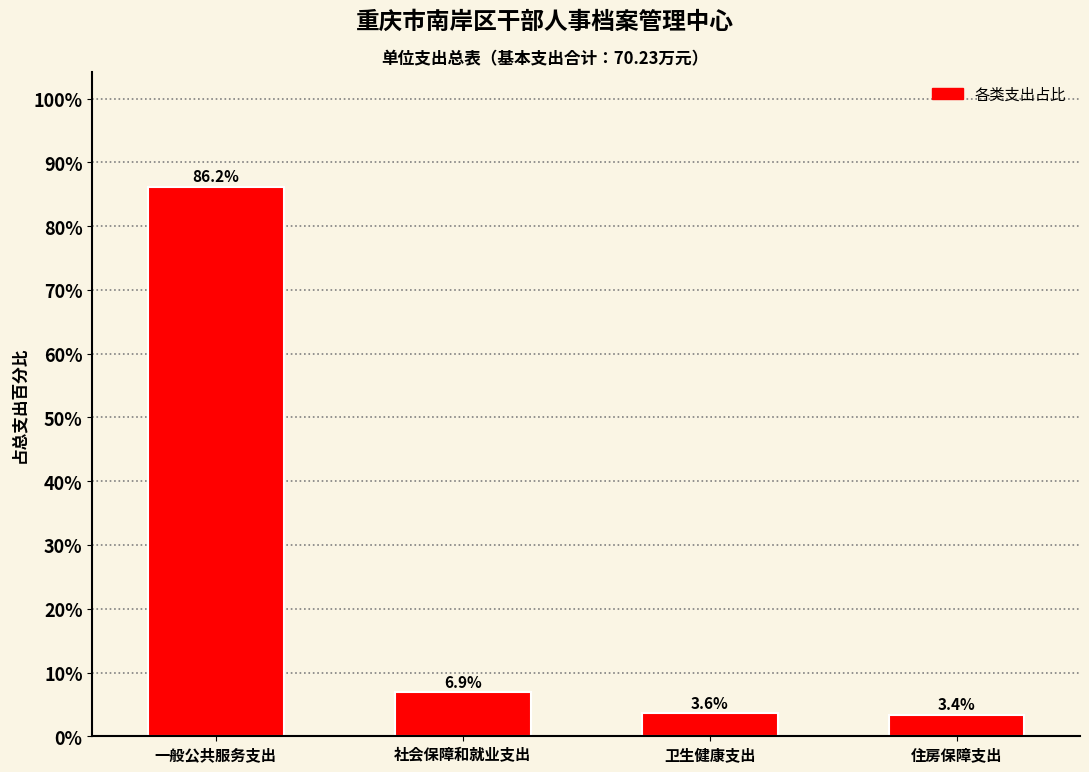

Reading left to right, list all the values displayed in this chart.

86.2	6.9	3.6	3.4